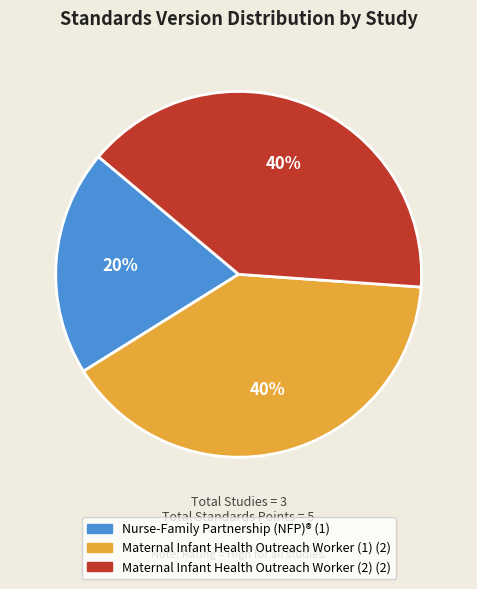

To the nearest percent, what is the average slice percentage?

33%